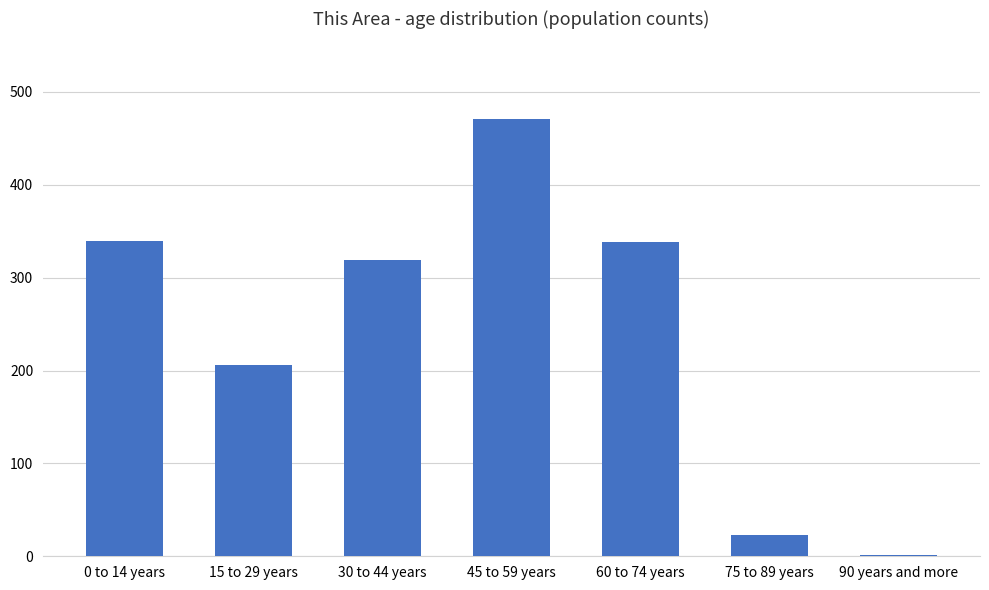

What is the sum of all values?

1698